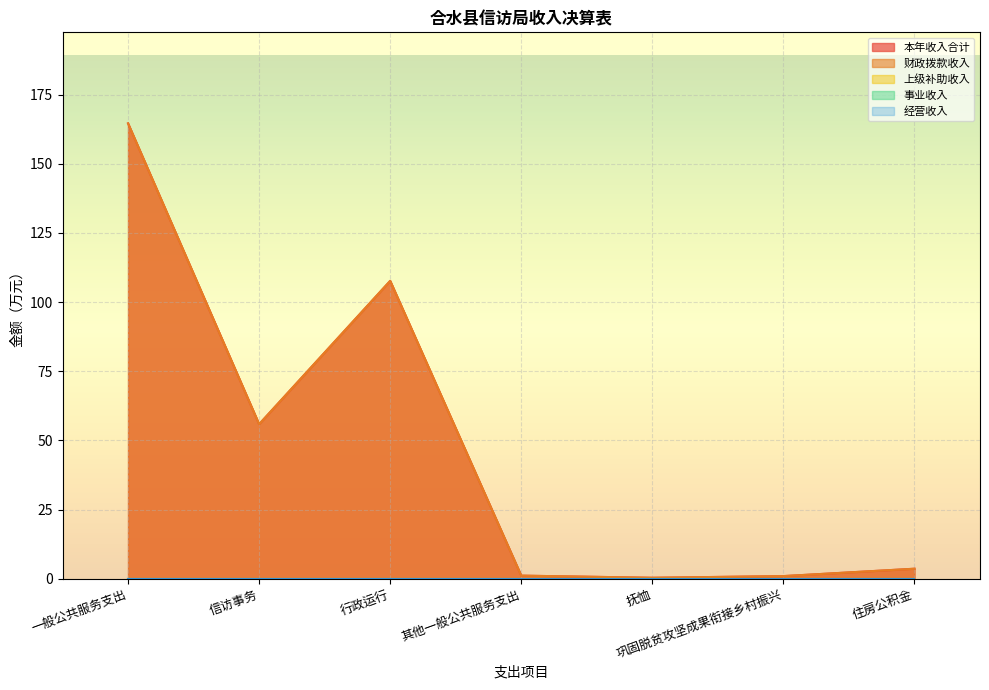

Which series has the largest total across all categories?

本年收入合计